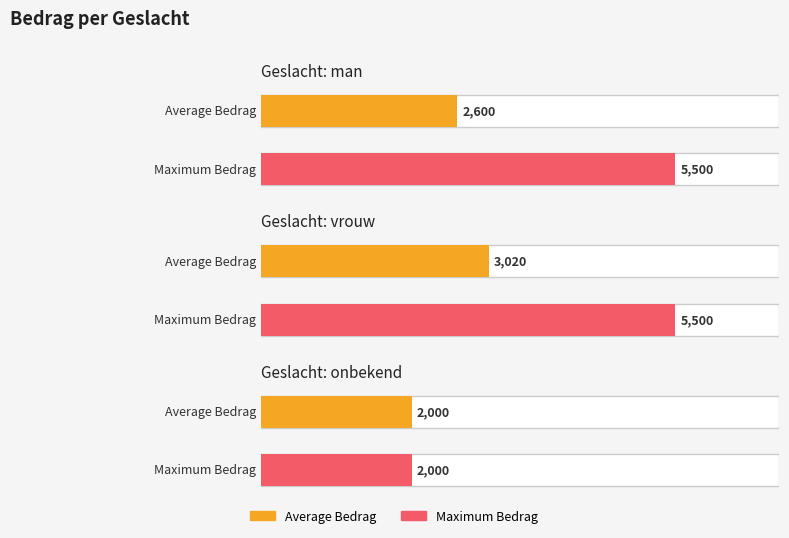

Does the chart contain any negative values?

No